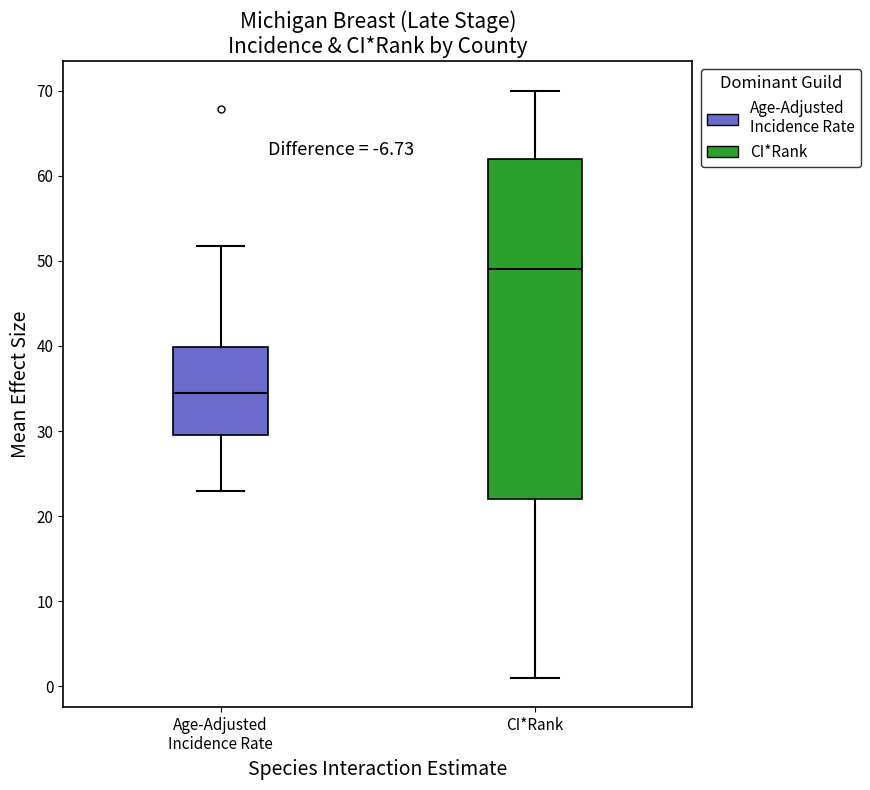

Reading left to right, transcribe this box plot: for each box, give where its median line is, the range the box spans, and where its two whiskers end, as read against the y-axis. The values are not printed on the chart, so give them approximately, as read against the axis.

Age-Adjusted Incidence Rate: median 35, box 30 to 40, whiskers 23 to 52
CI*Rank: median 49, box 22 to 62, whiskers 1 to 70